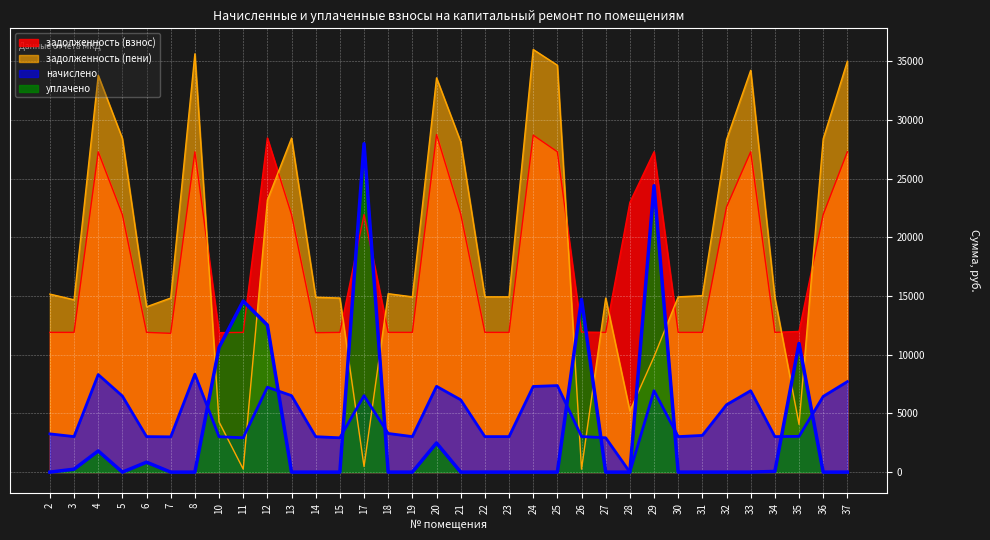

Which has a higher value, 22 or 3?

22